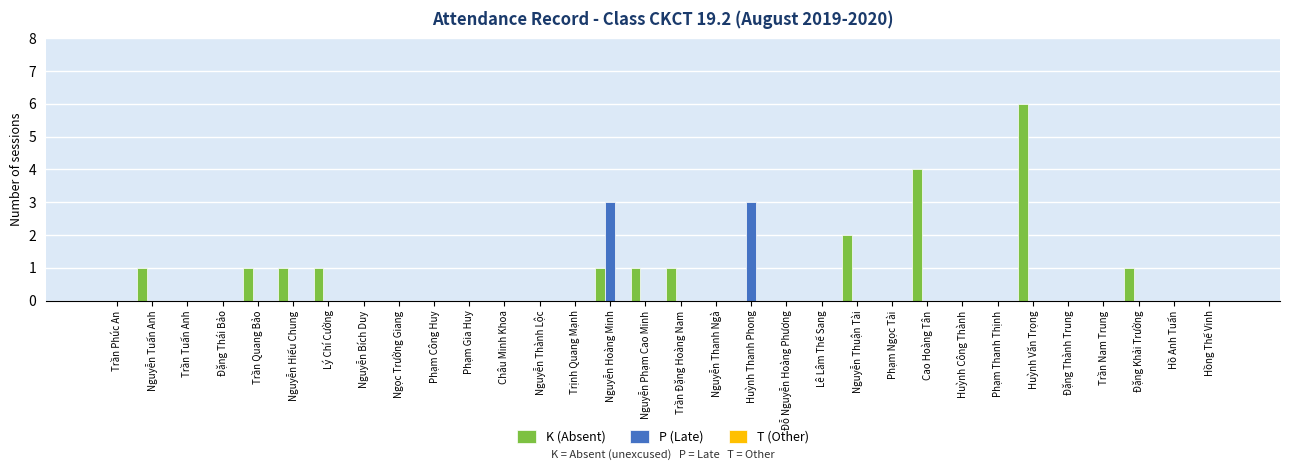

What is the maximum value for P (Late)?

3